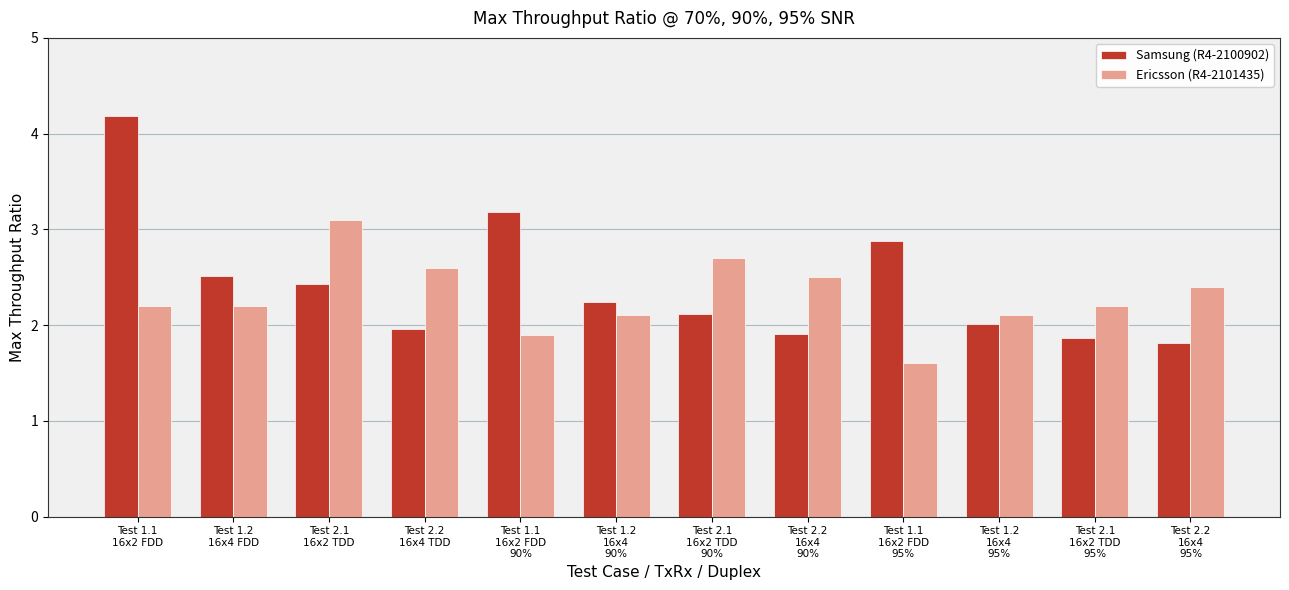

What is the sum of all Samsung (R4-2100902) values?

29.1